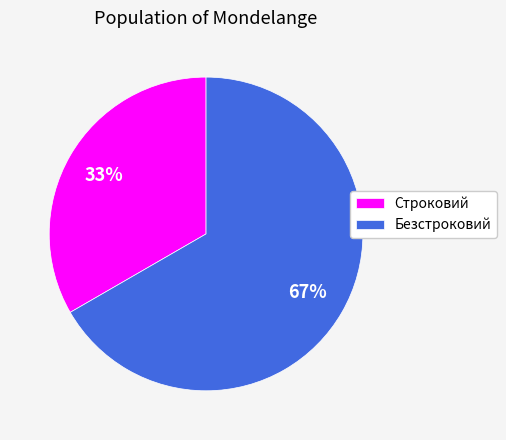

How many slices are in this pie chart?

2